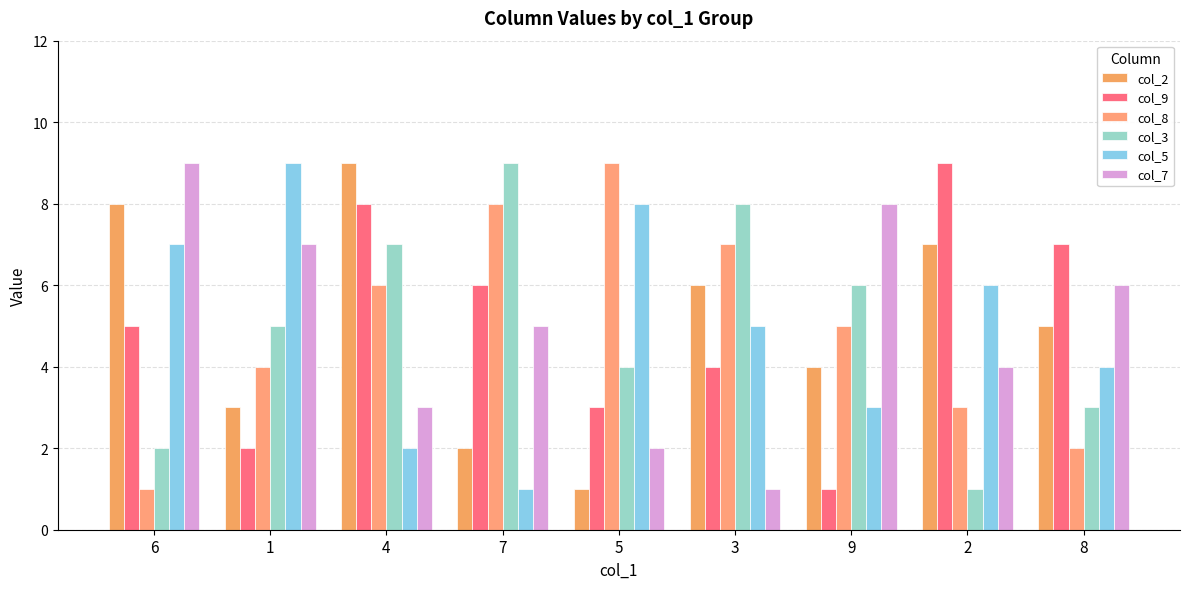

Which has a higher value, 8 or 4?

4